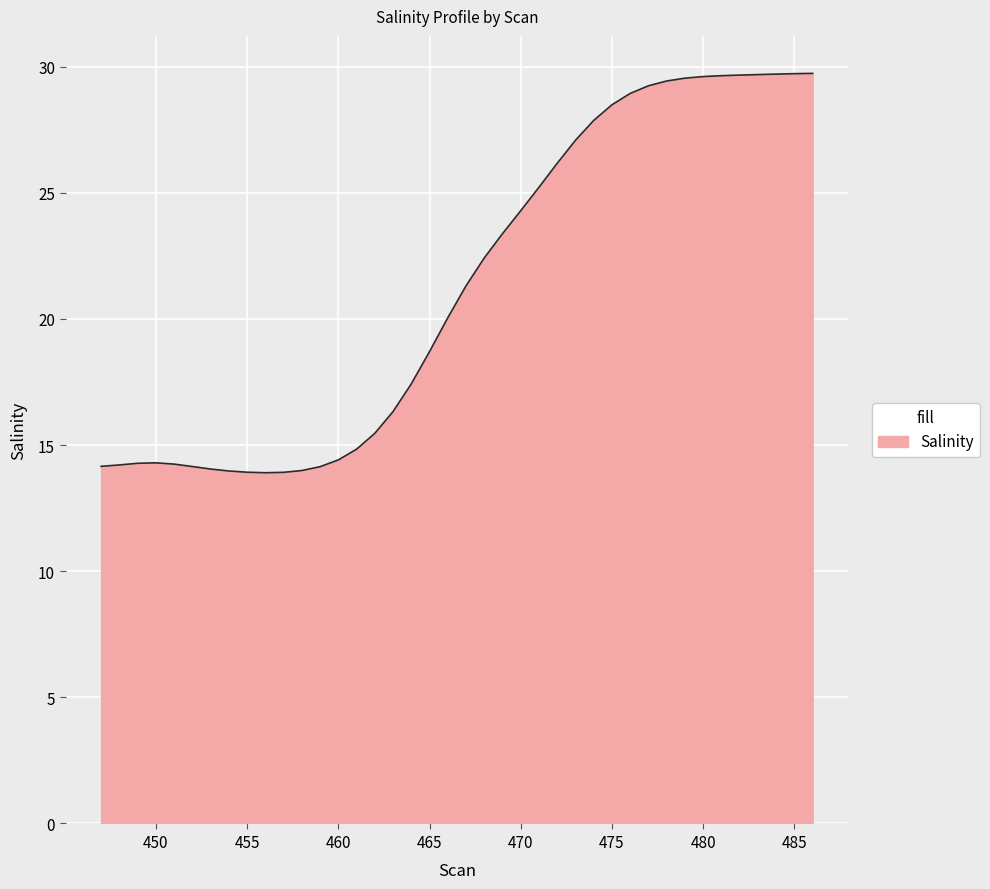

What is the difference between the maximum and minimum values?

15.8